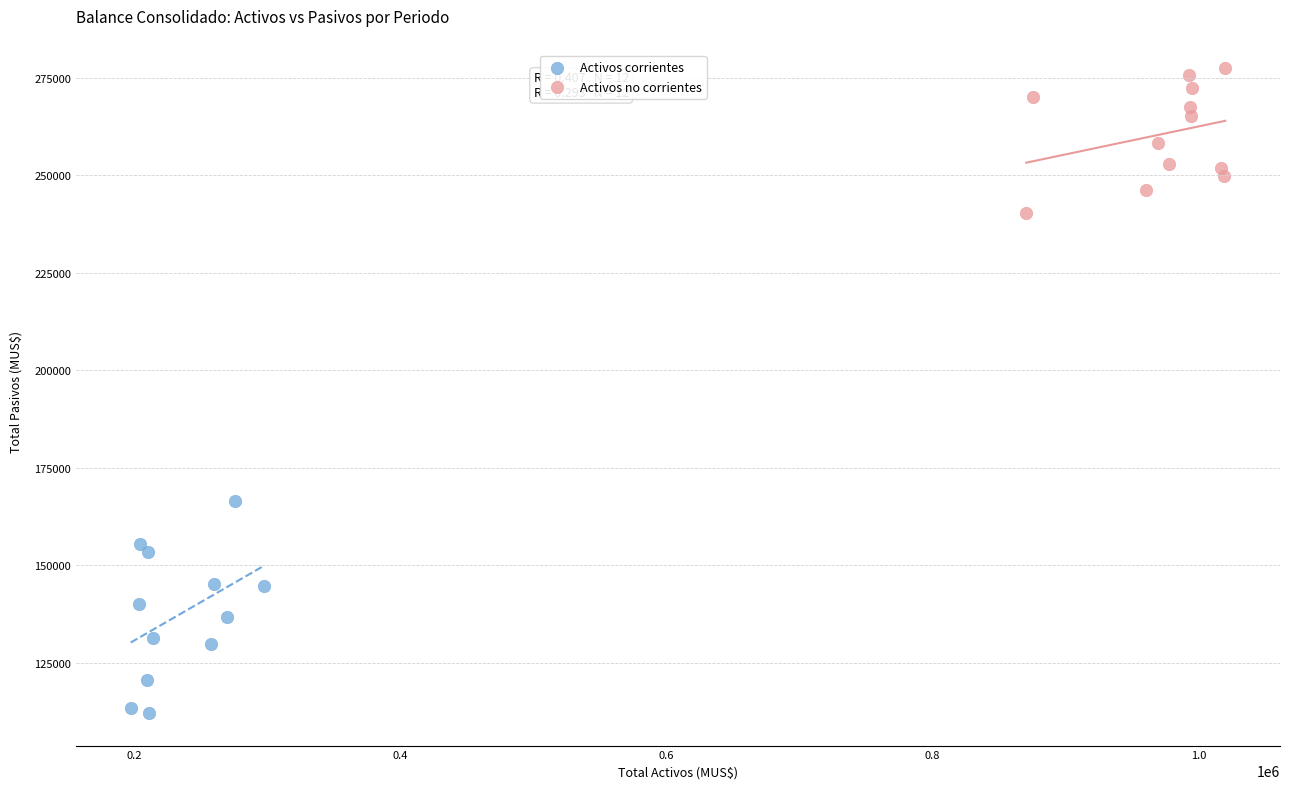

Which series has the widest spread of Y values?

Activos corrientes